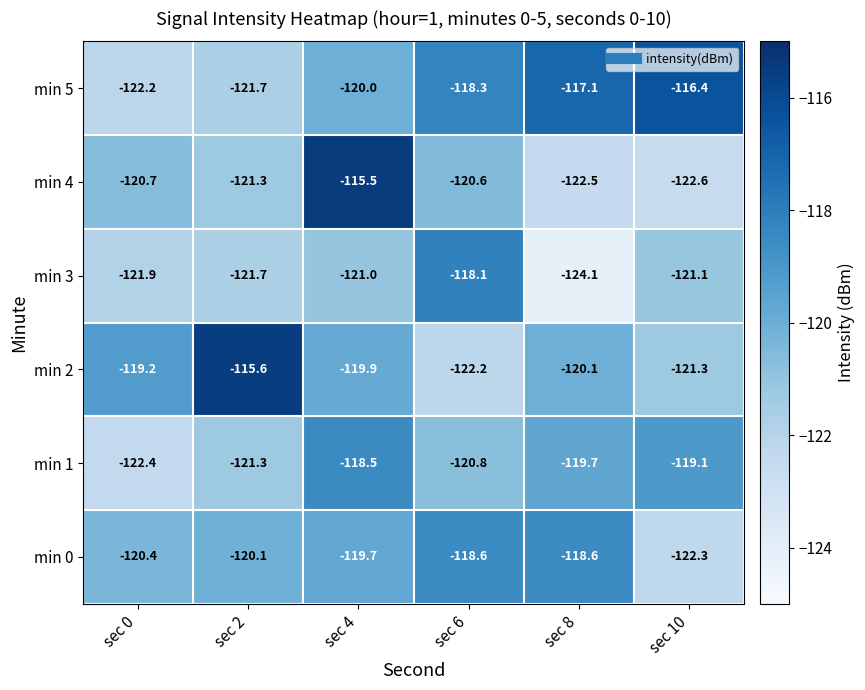

What is the difference between the min 1 values at sec 10 and sec 0?

3.3